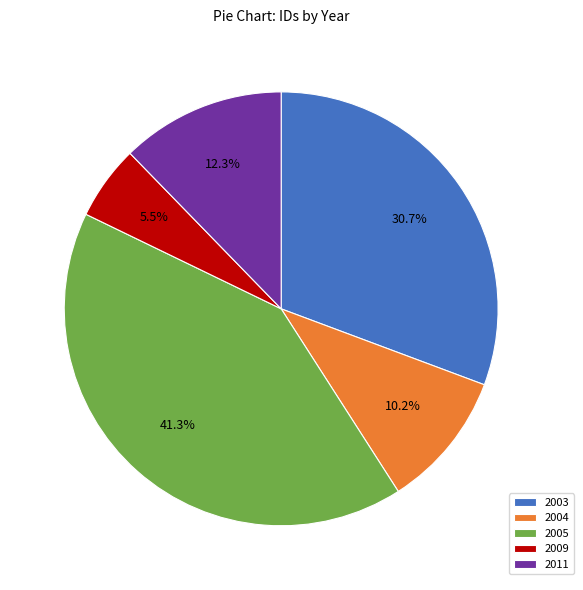

Between 2011 and 2009, which is larger?

2011